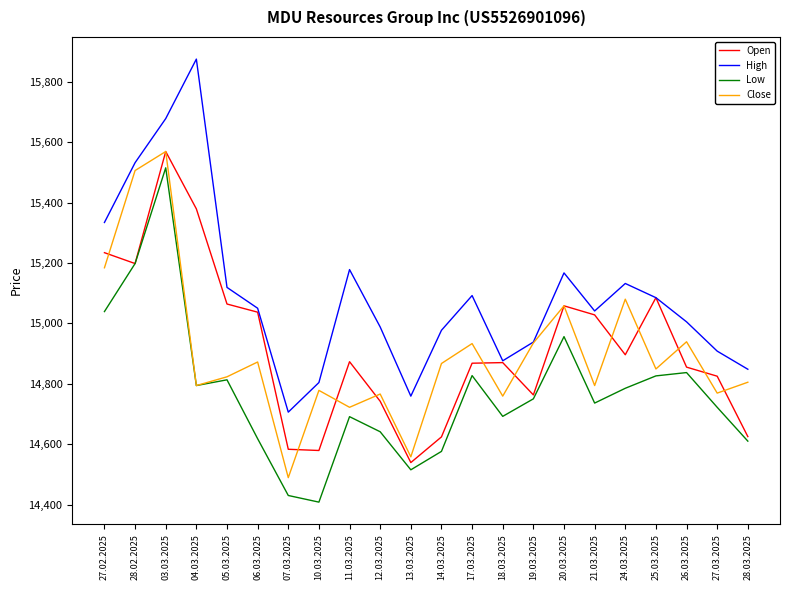

What is the total value across all series at 28.02.2025?

61434